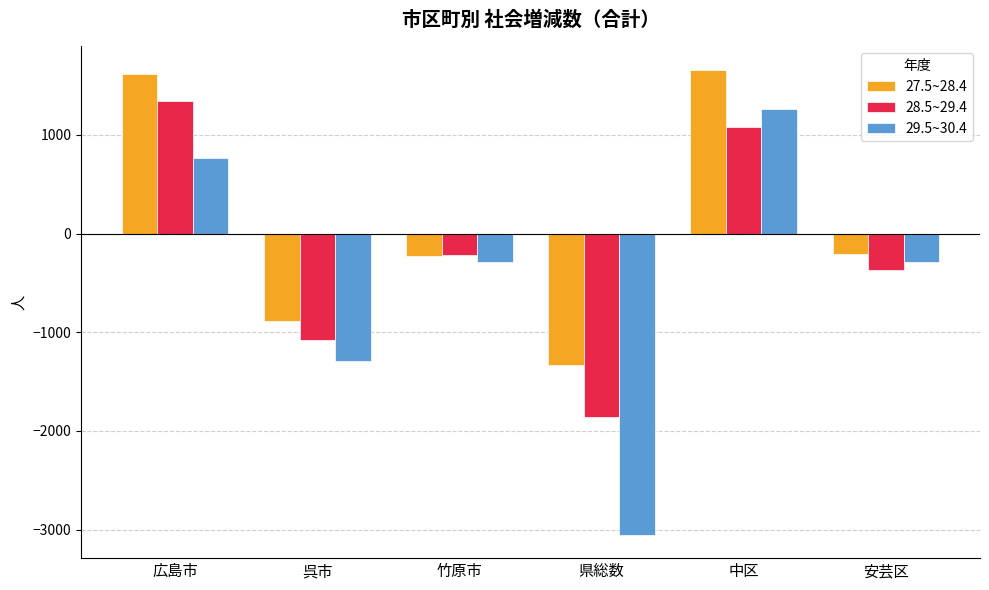

At which label does 28.5~29.4 reach its minimum?

県総数